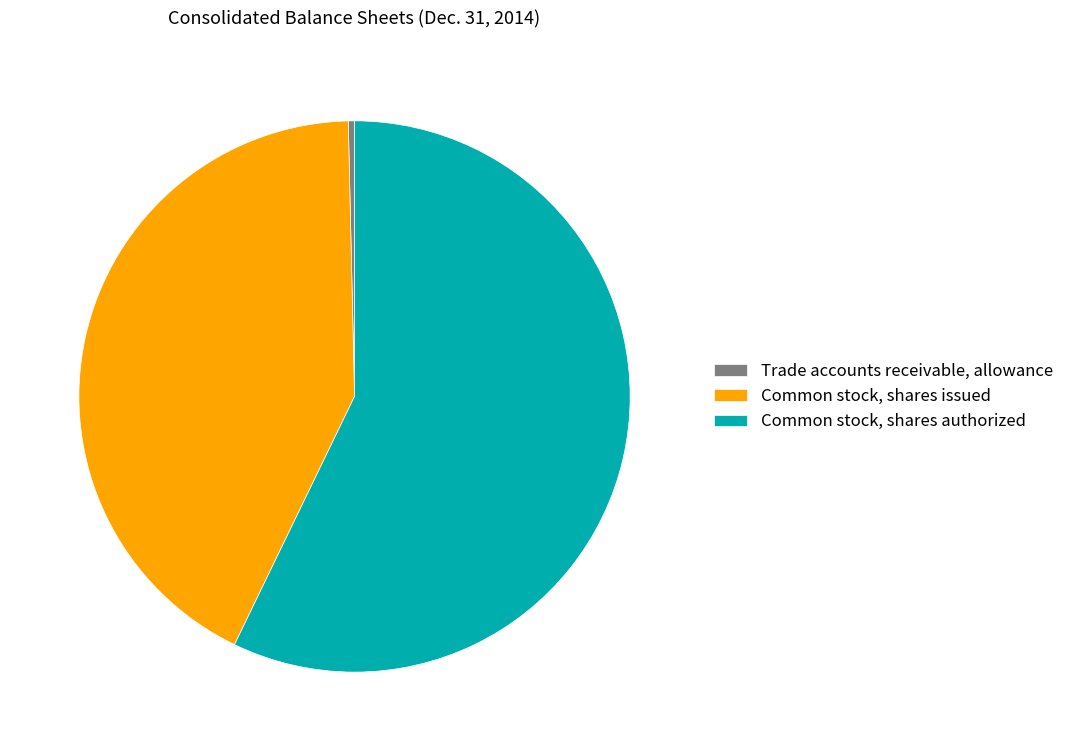

Is the sum of Trade accounts receivable, allowance and Common stock, shares issued greater than half?

No